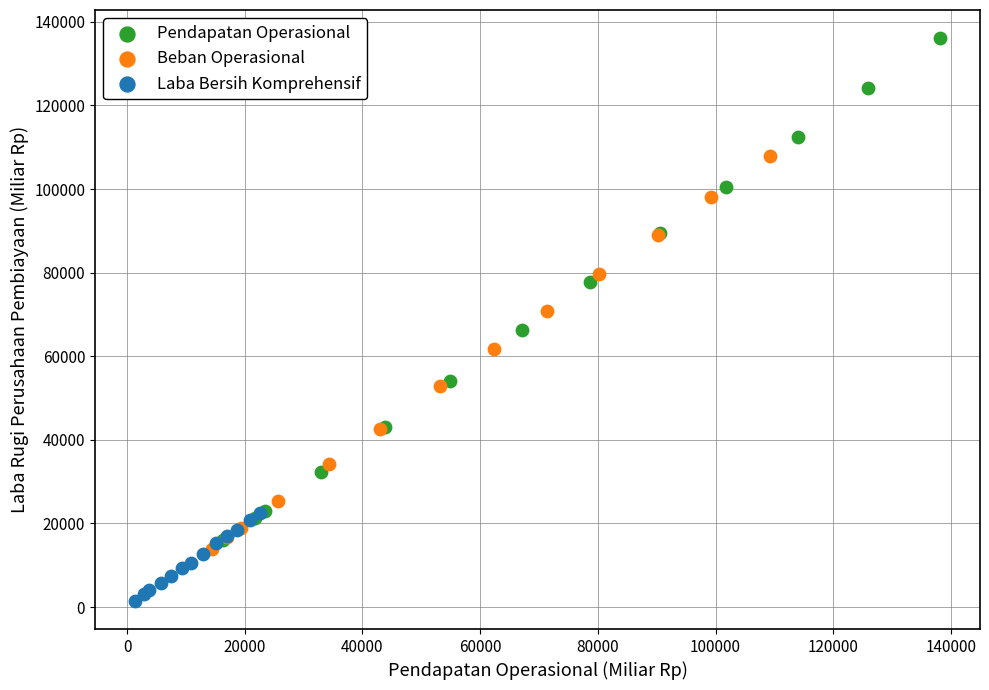

What are all the series names shown in the legend?

Pendapatan Operasional, Beban Operasional, Laba Bersih Komprehensif